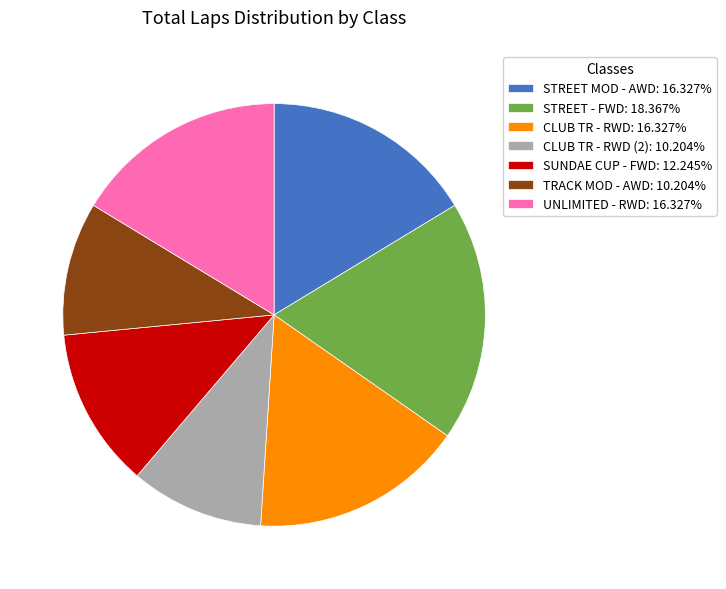

Is there a majority slice in this chart?

No